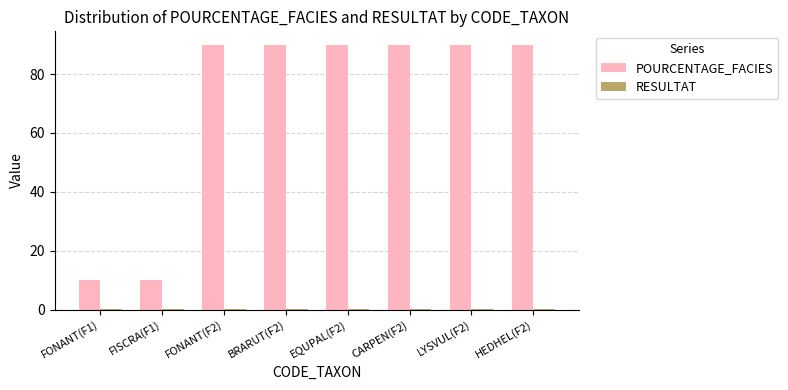

How many groups of bars are there?

8